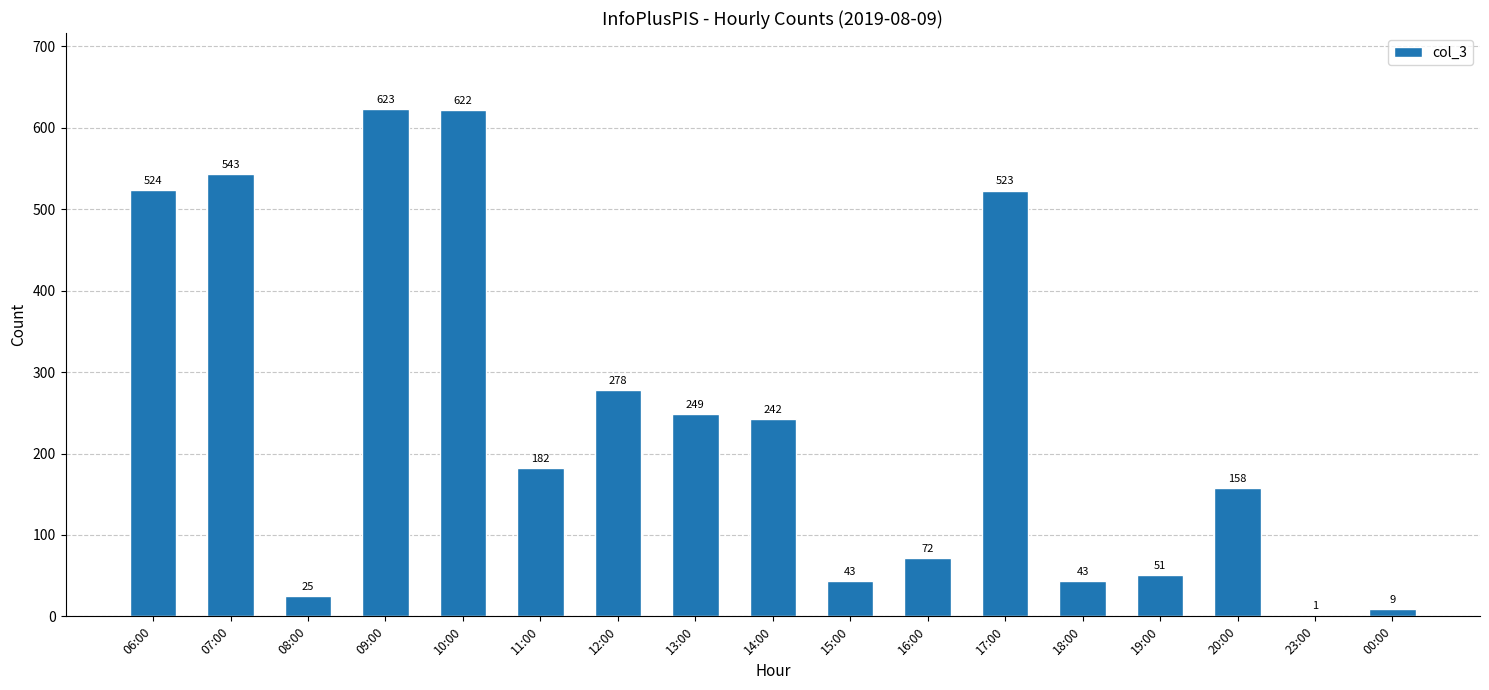

What is the maximum value shown in the chart?

623